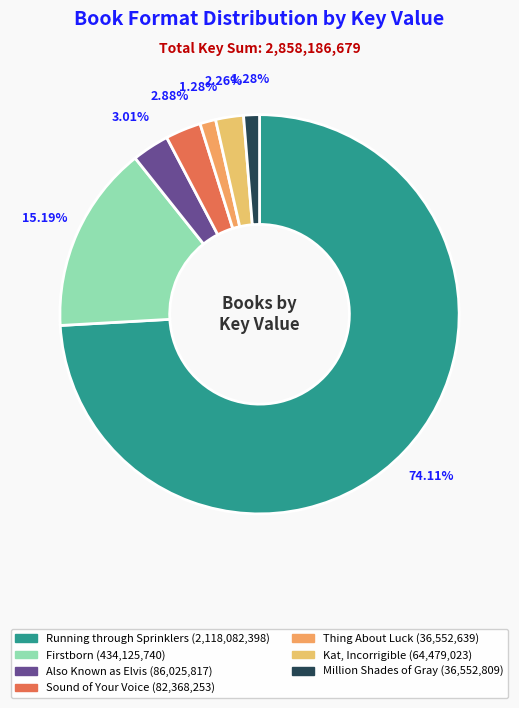

Rank the categories by value from highest to lowest.

Running through Sprinklers, Firstborn, Also Known as Elvis, Sound of Your Voice, Kat, Incorrigible, Million Shades of Gray, Thing About Luck